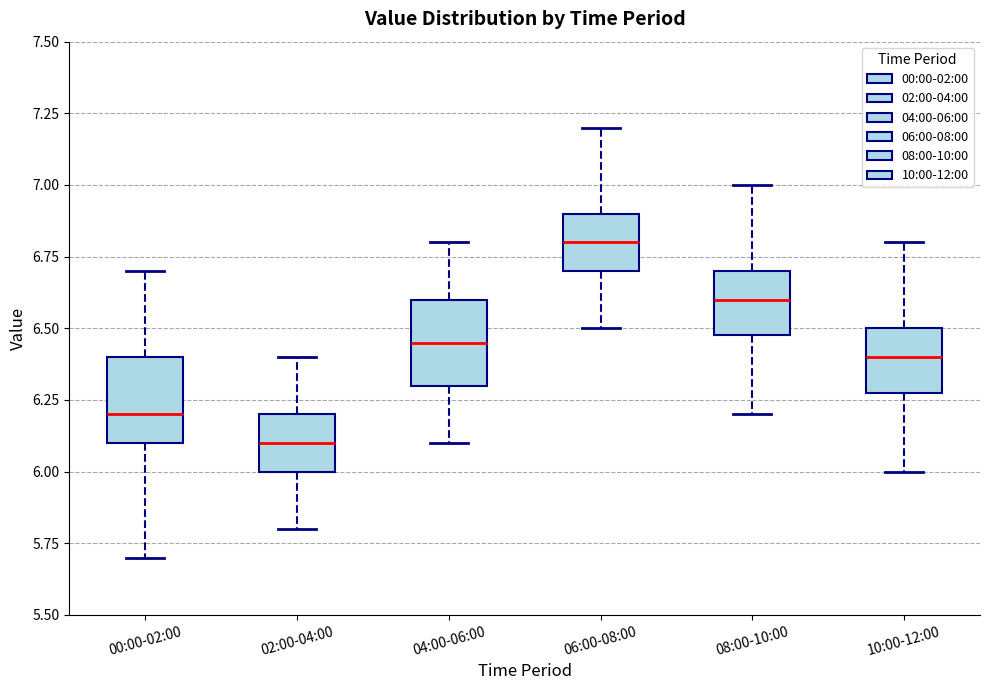

Reading left to right, read every box against the y-axis: the position of its median line, the range the box covers, and the ends of its whiskers. The values are not printed on the chart, so give them approximately, as read against the axis.

00:00-02:00: median 6.20, box 6.10 to 6.40, whiskers 5.70 to 6.70
02:00-04:00: median 6.10, box 6.00 to 6.20, whiskers 5.80 to 6.40
04:00-06:00: median 6.45, box 6.30 to 6.60, whiskers 6.10 to 6.80
06:00-08:00: median 6.80, box 6.70 to 6.90, whiskers 6.50 to 7.20
08:00-10:00: median 6.60, box 6.50 to 6.70, whiskers 6.20 to 7.00
10:00-12:00: median 6.40, box 6.30 to 6.50, whiskers 6.00 to 6.80